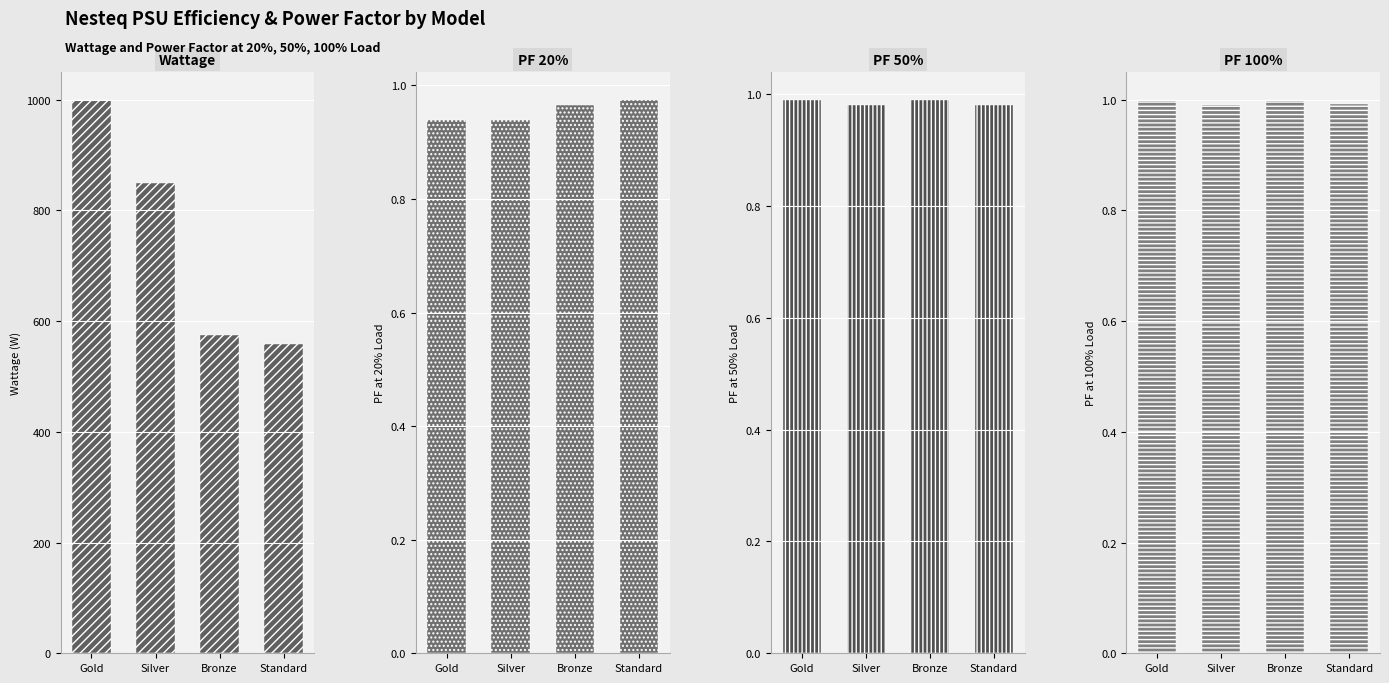

Is the value of PF 20% at Standard greater than the value of Wattage at Silver?

No